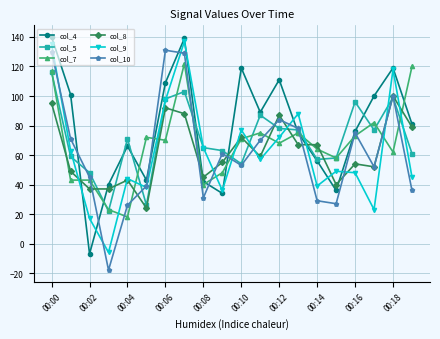

How many negative values does the col_4 series have?

1